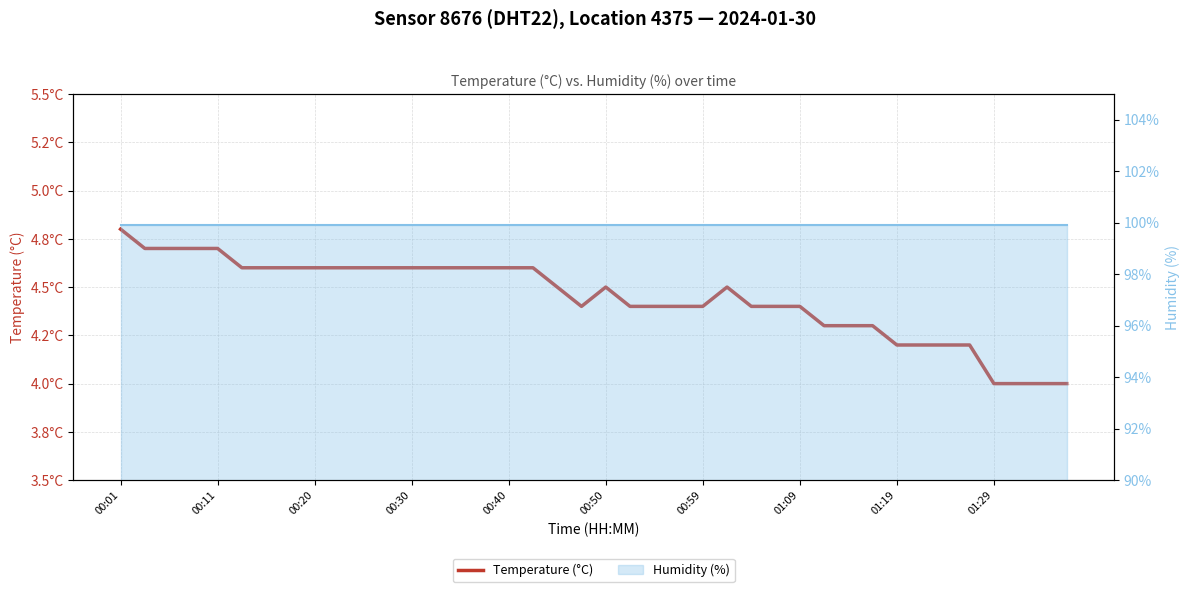

Between 16 and 32, which series saw the biggest shift?

Temperature (°C)